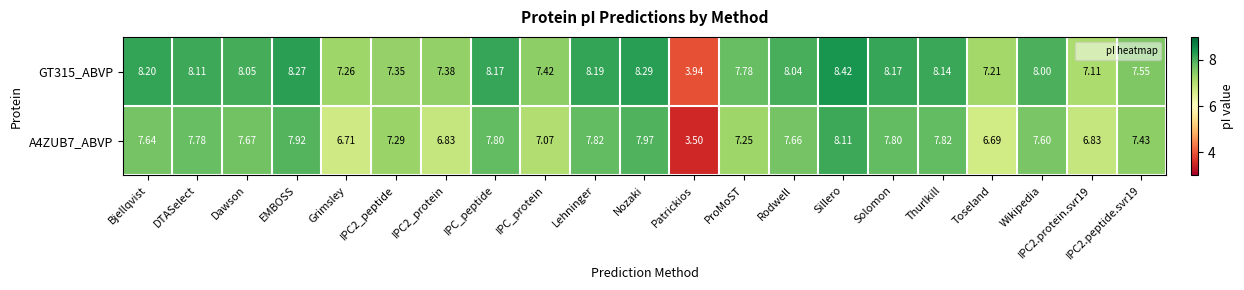

How many categories are shown in the chart?

21